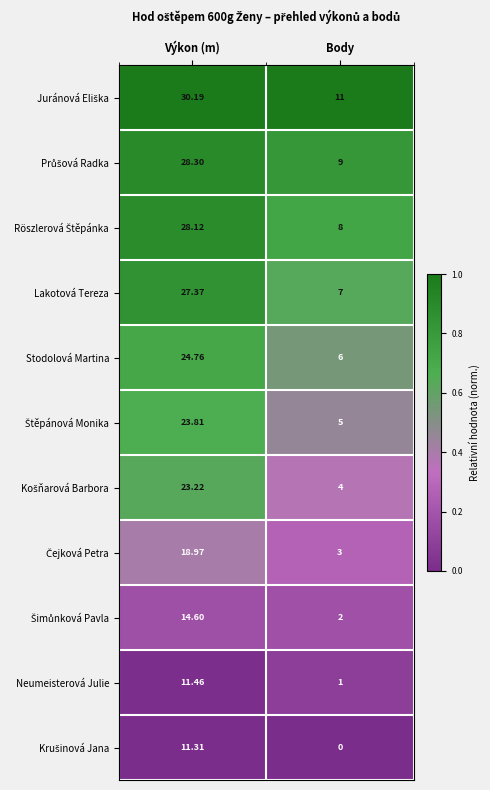

Between Výkon (m) and Body, which series saw the biggest shift?

Lakotová Tereza